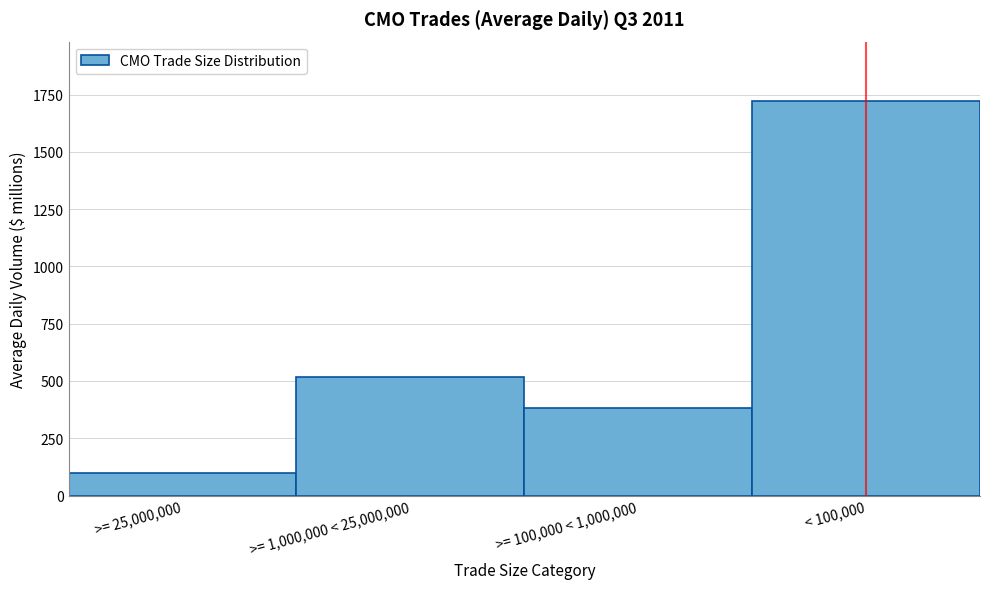

Reading left to right, extract all data points from this chart.

>= 25,000,000=100.0	>= 1,000,000 < 25,000,000=518.0	>= 100,000 < 1,000,000=382.0	< 100,000=1723.0